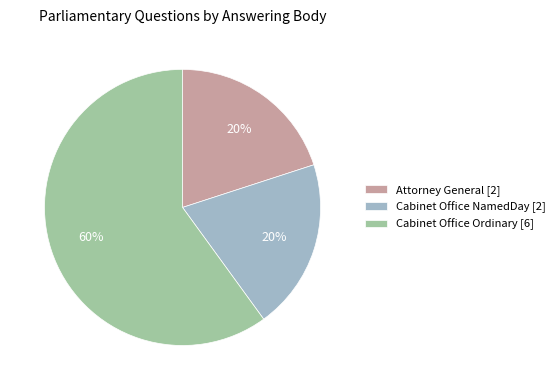

Which category has the biggest portion of the pie?

Cabinet Office Ordinary [6]